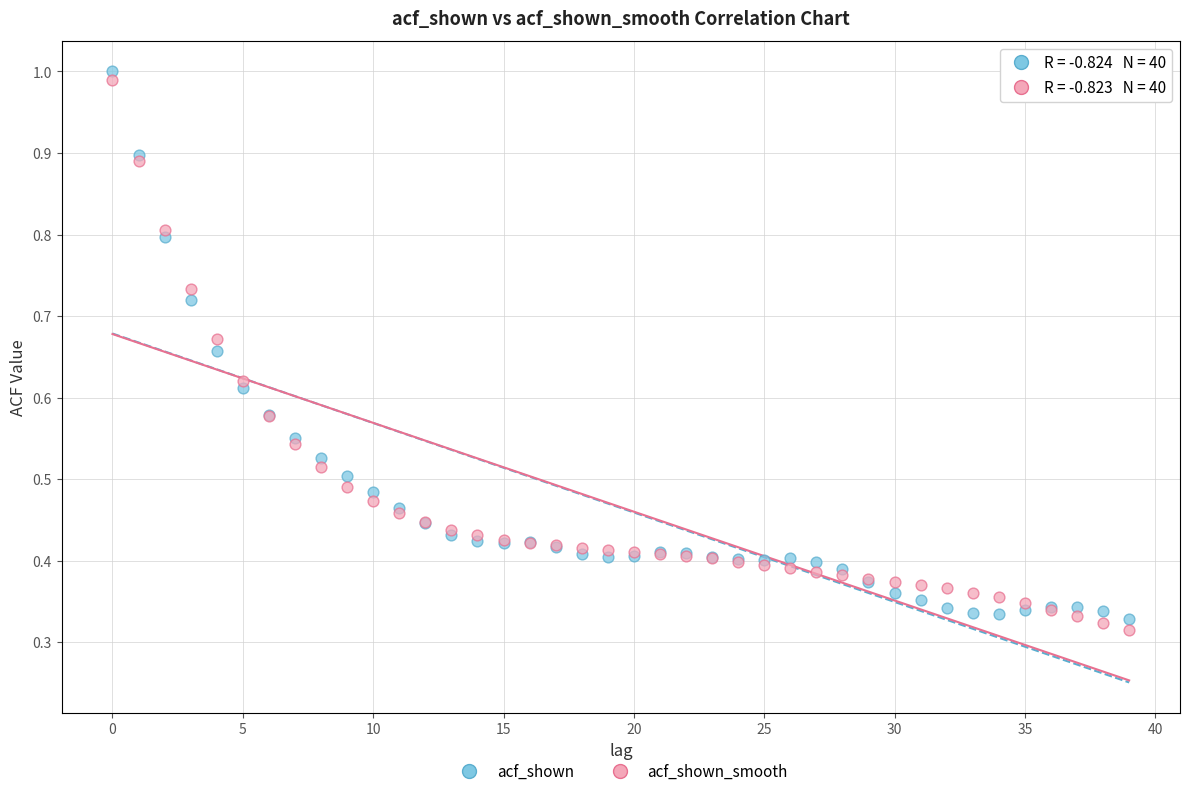

Which series contains the lowest Y value?

acf_shown_smooth